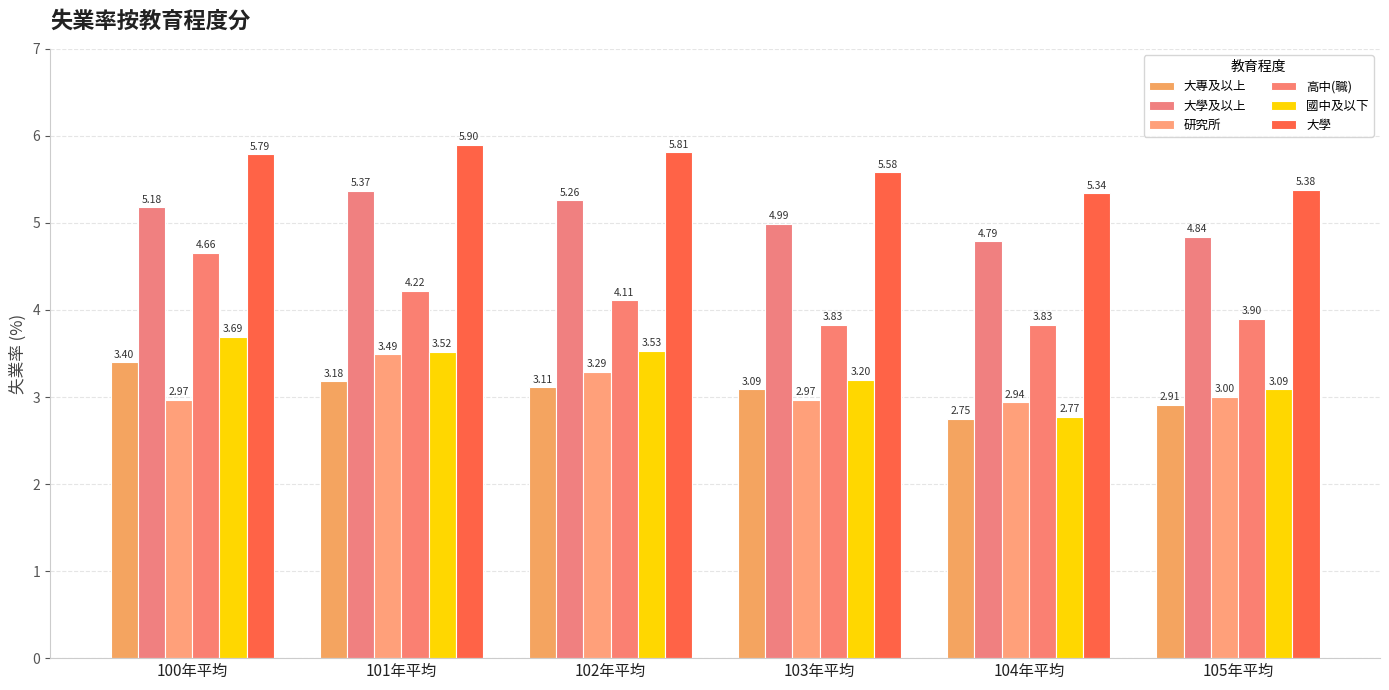

Which series has the largest total across all categories?

大學